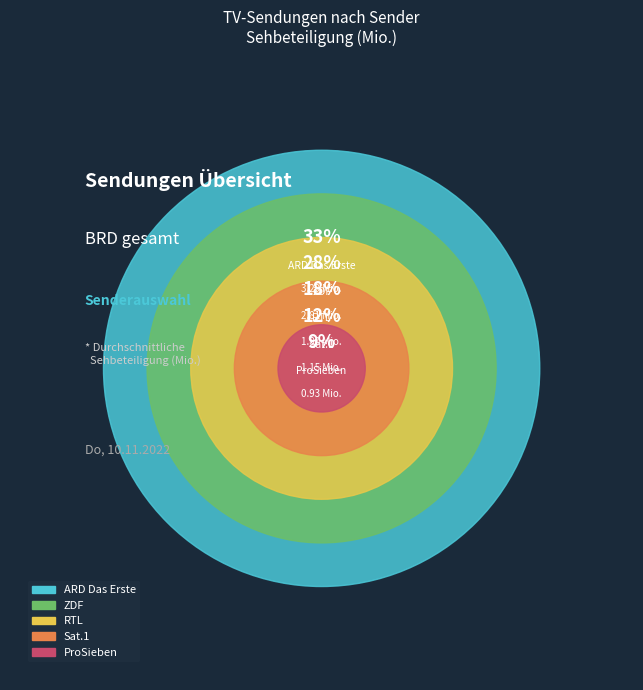

Which slice is the largest?

ARD Das Erste